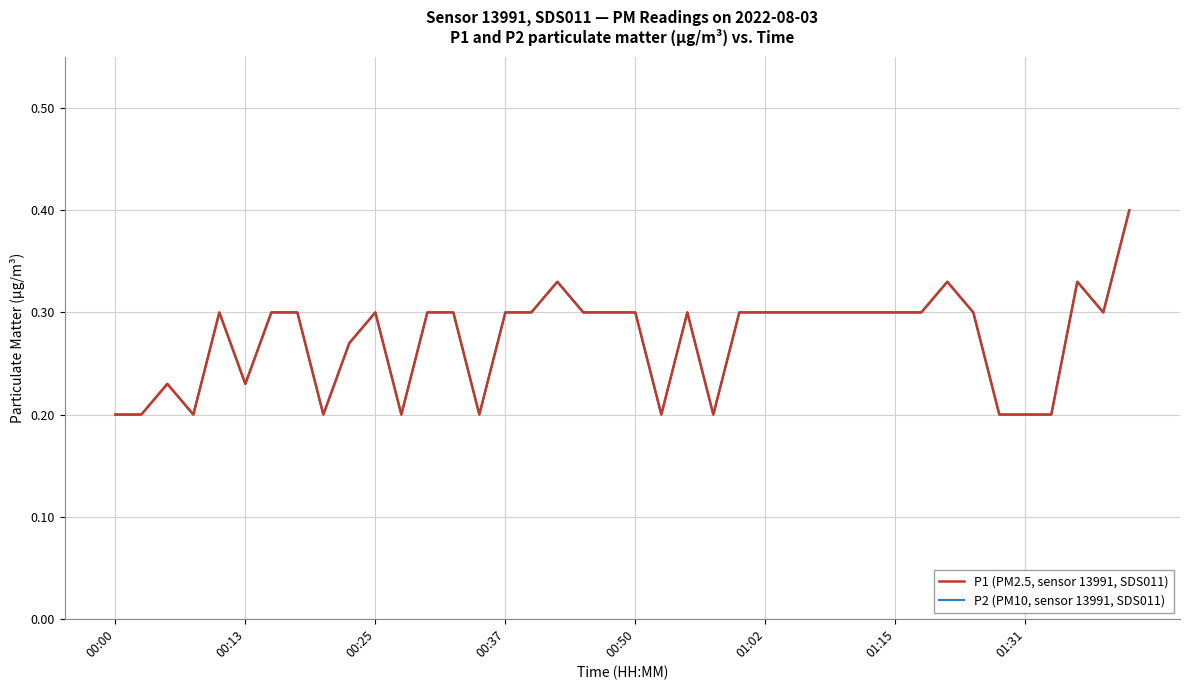

What is the maximum value shown in the chart?

0.4